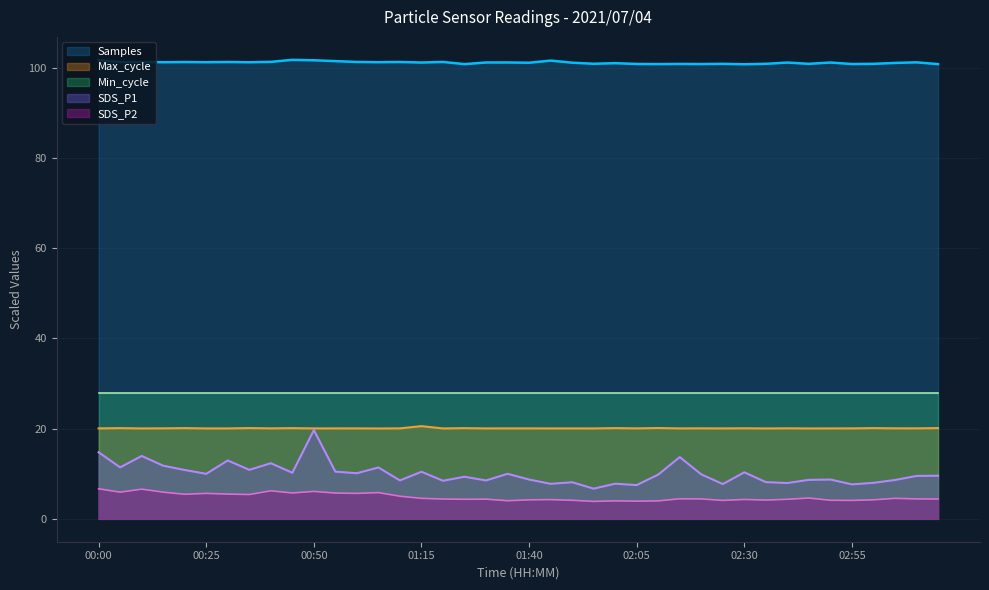

What is the label of the 12th point from the right?

02:20